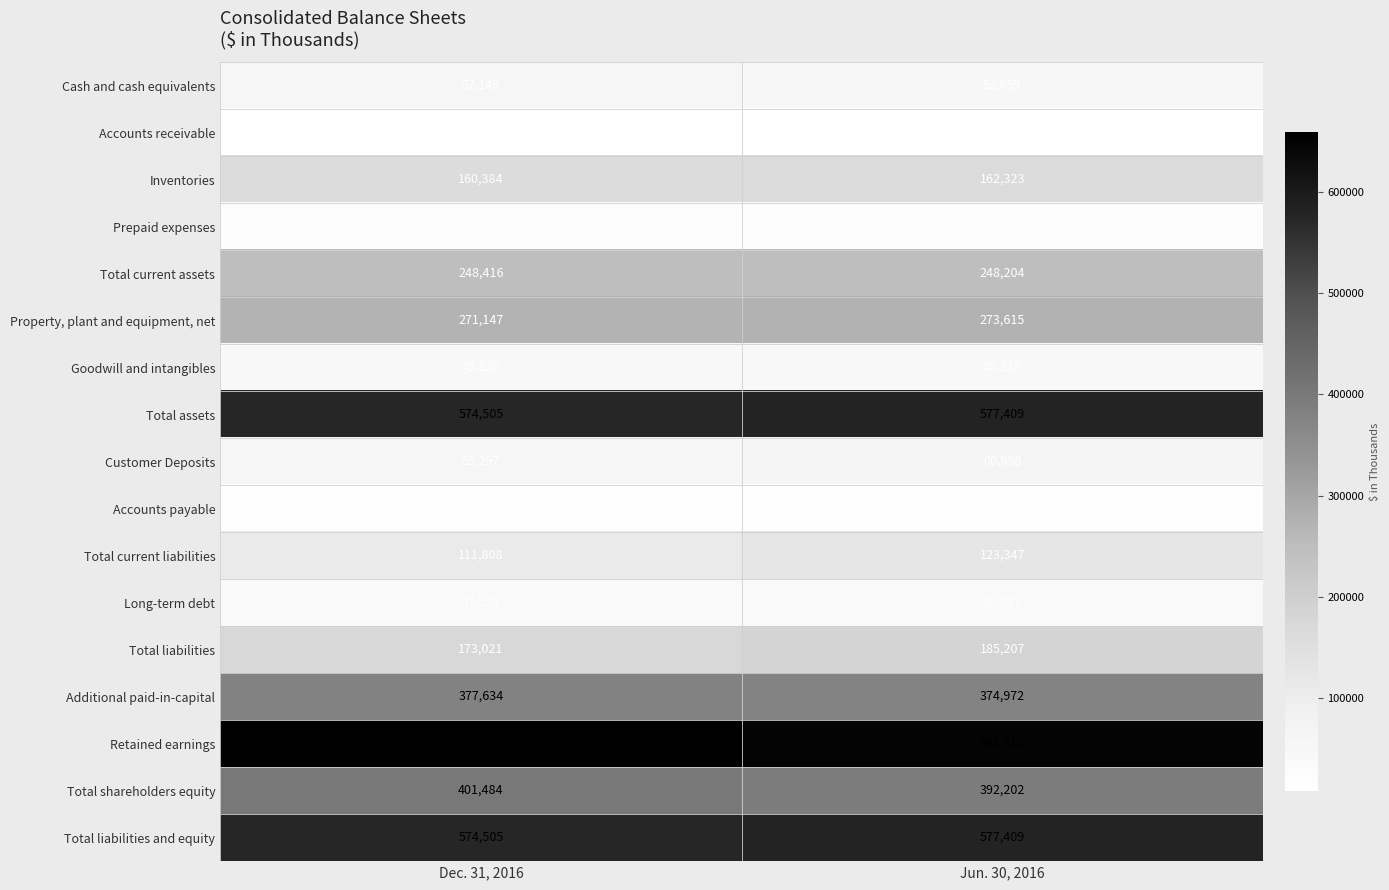

How many series are shown in this chart?

17